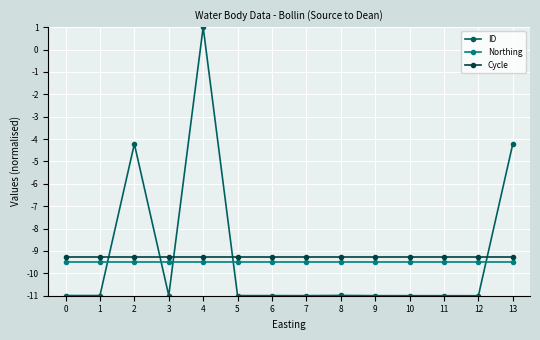

What are all the series names shown in the legend?

ID, Northing, Cycle